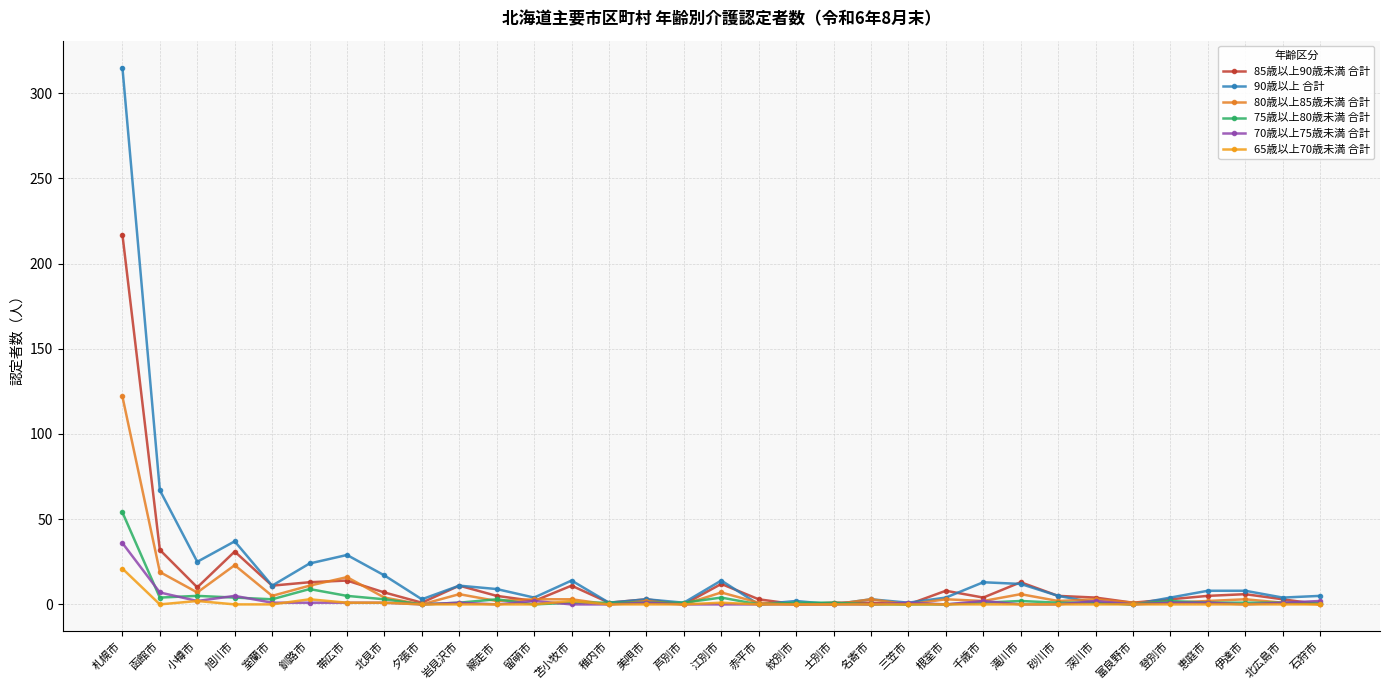

What is the total value across all series at 室蘭市?

31